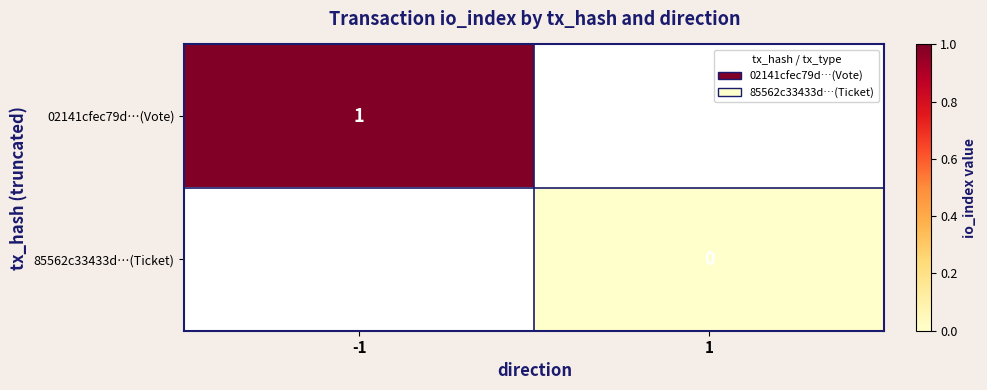

Is it true that 02141cfec79d…(Vote) equals 0 at -1?

False